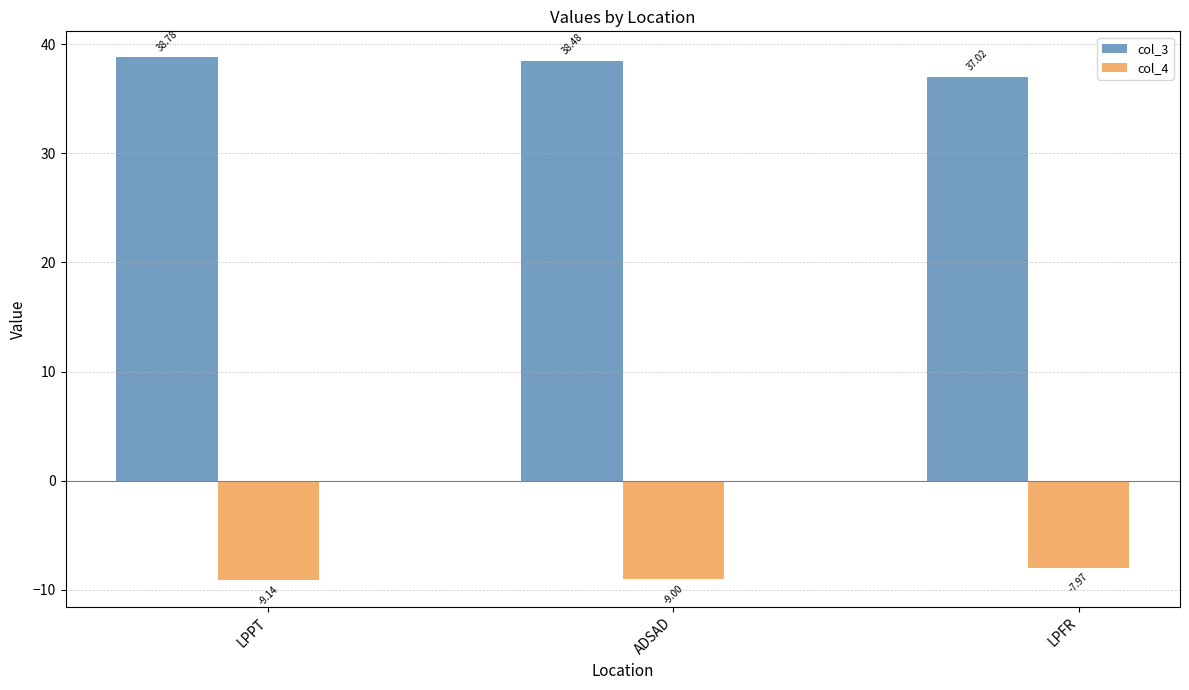

Reading left to right, transcribe all the data shown in this chart.

col_3: LPPT=38.8	ADSAD=38.5	LPFR=37.0
col_4: LPPT=-9.1	ADSAD=-9.0	LPFR=-8.0